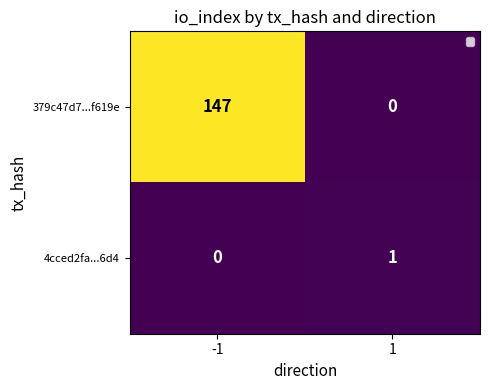

What is the maximum value for 379c47d7...f619e?

147